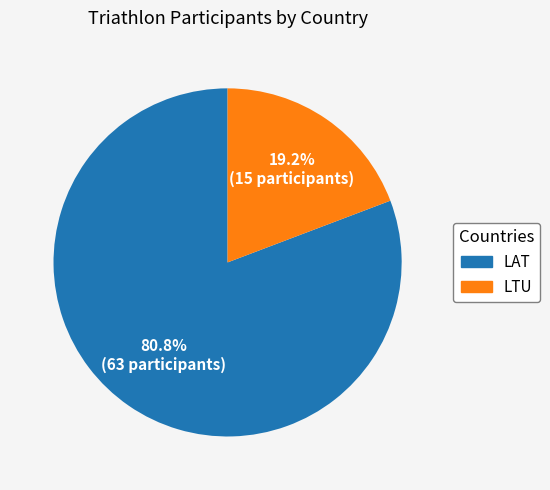

To the nearest percent, what is the average slice percentage?

50%